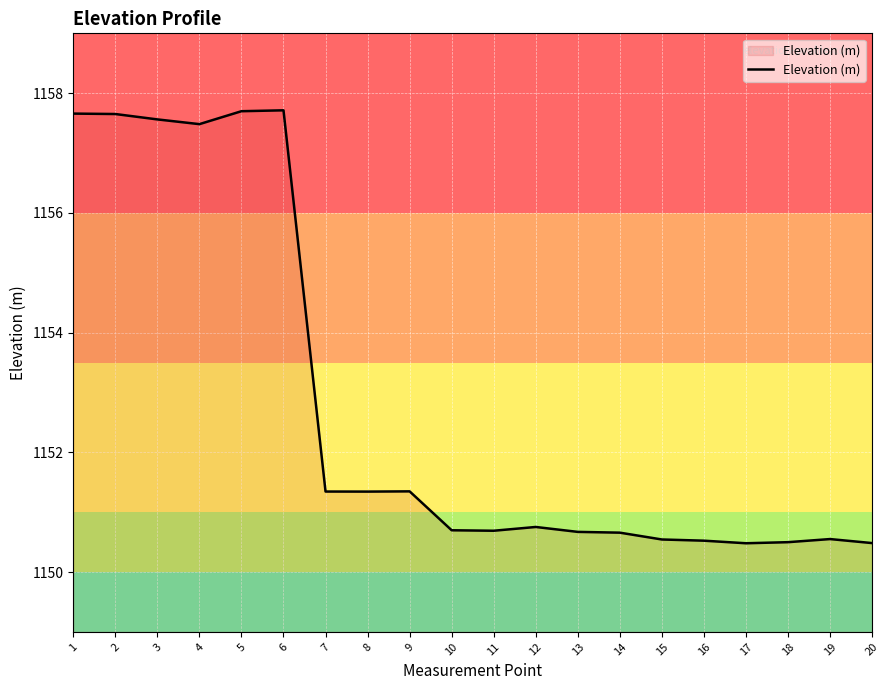

What is the average value?

1152.8